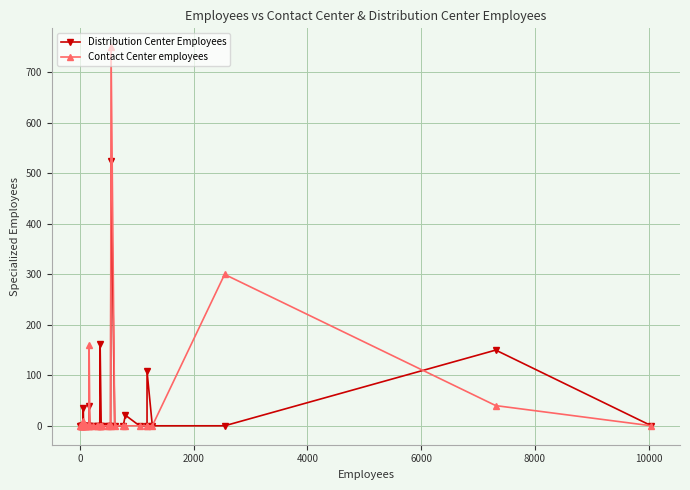

Which series has the largest total across all categories?

Contact Center employees